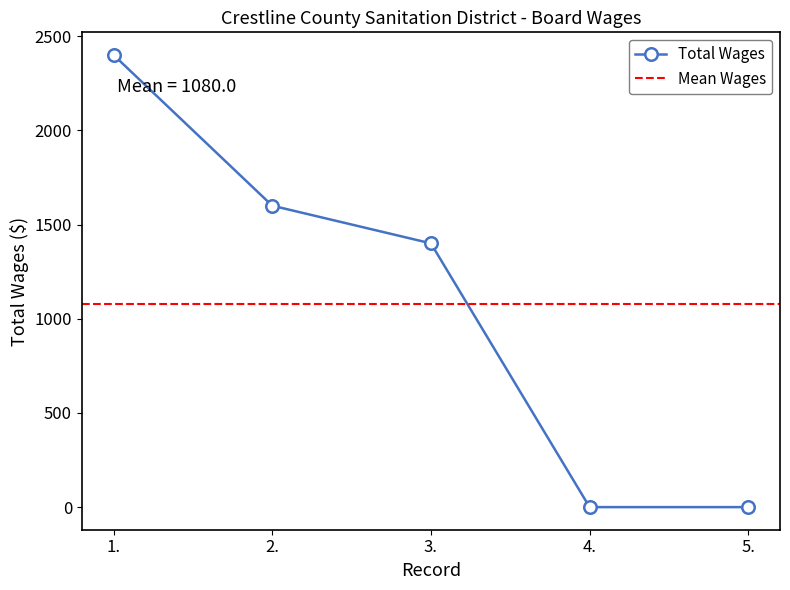

What is the sum of all values?

5400